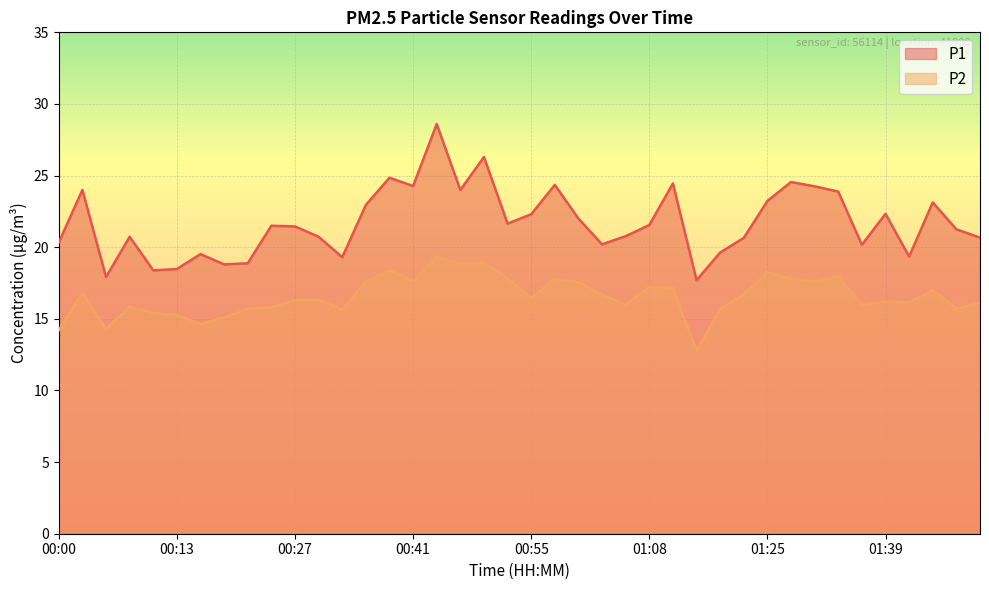

Rank the series by their maximum value, from lowest to highest.

P2, P1